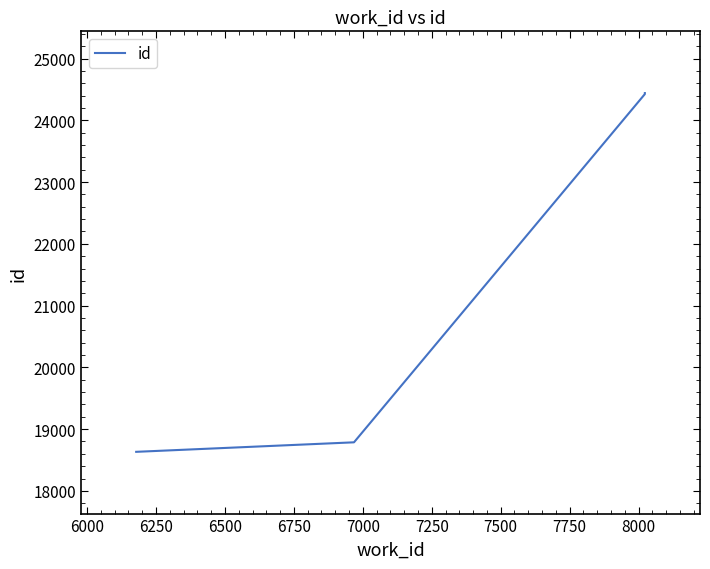

Approximately how many times larger is the value at 8000 compared to 6000?

1.3